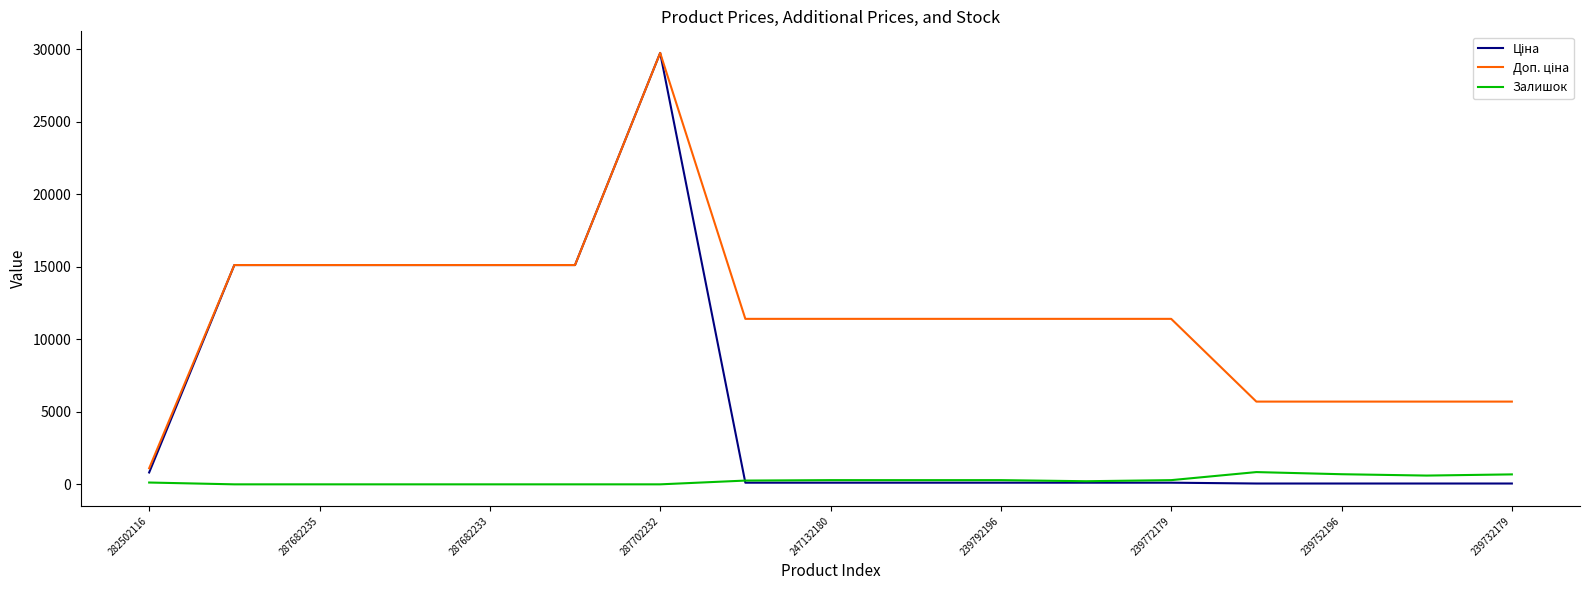

How many interior local valleys does the Залишок series have?

3